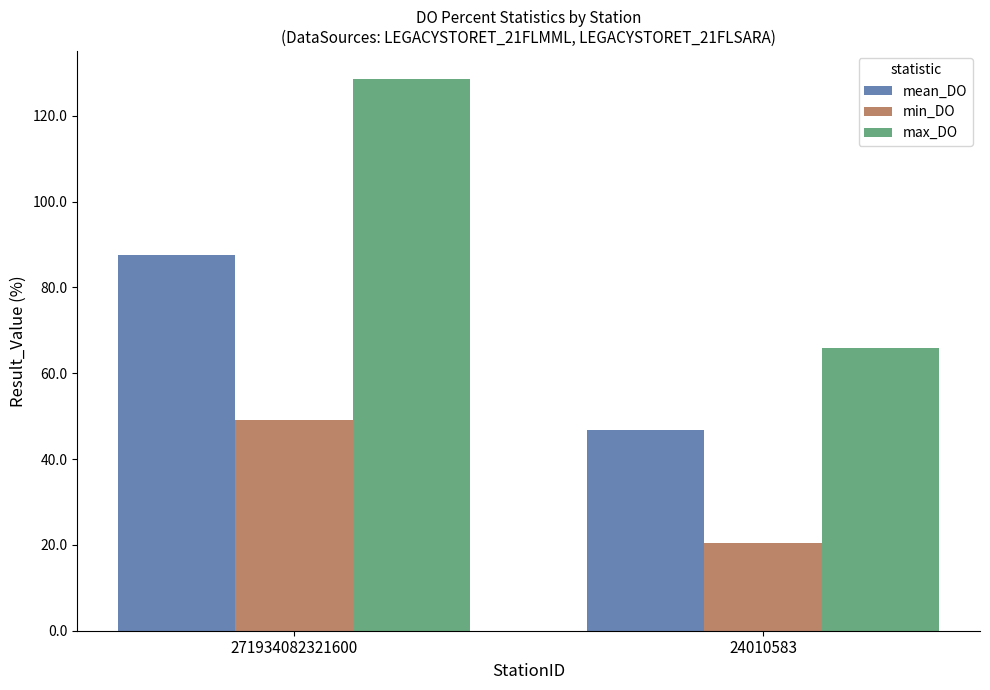

Between 271934082321600 and 24010583, which series saw the biggest shift?

max_DO